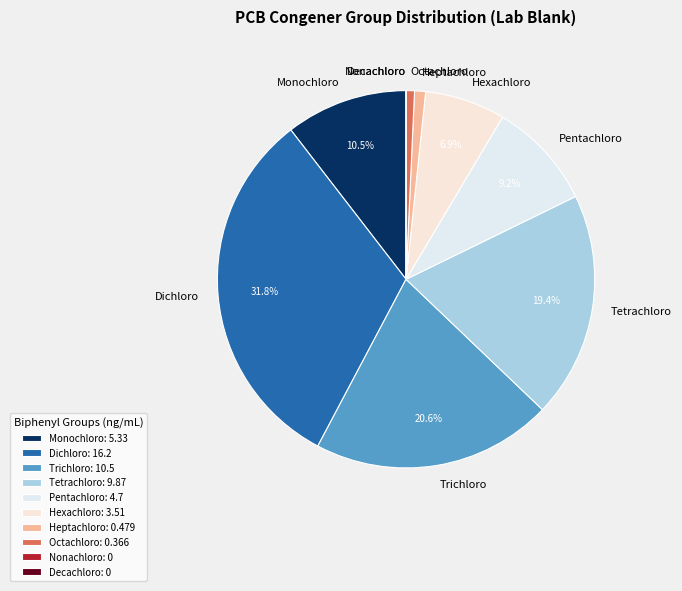

Does any single category account for the majority?

No